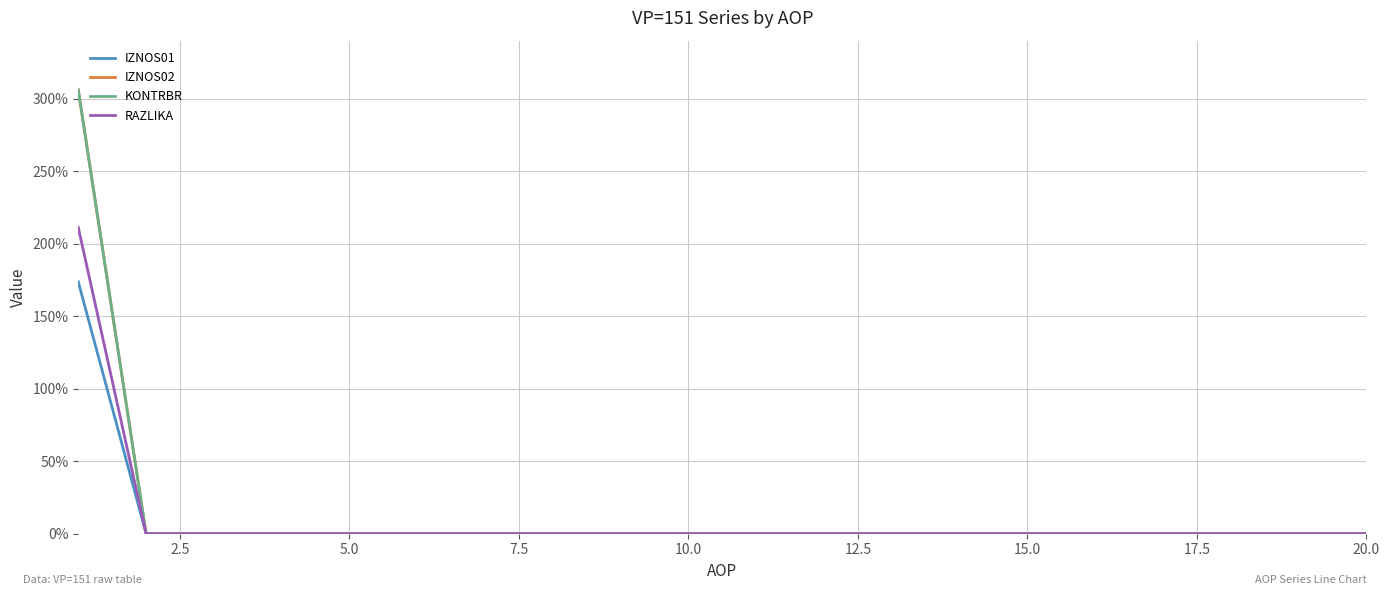

At how many categories does at least one series exceed 148?

1